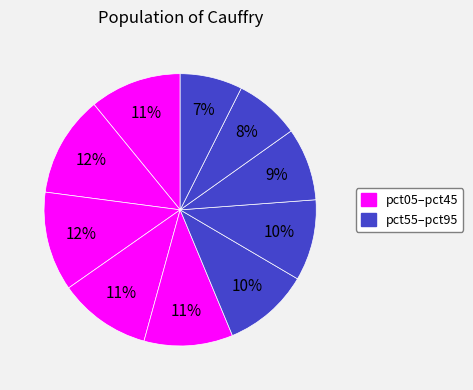

Is there any slice that represents more than half of the pie?

No